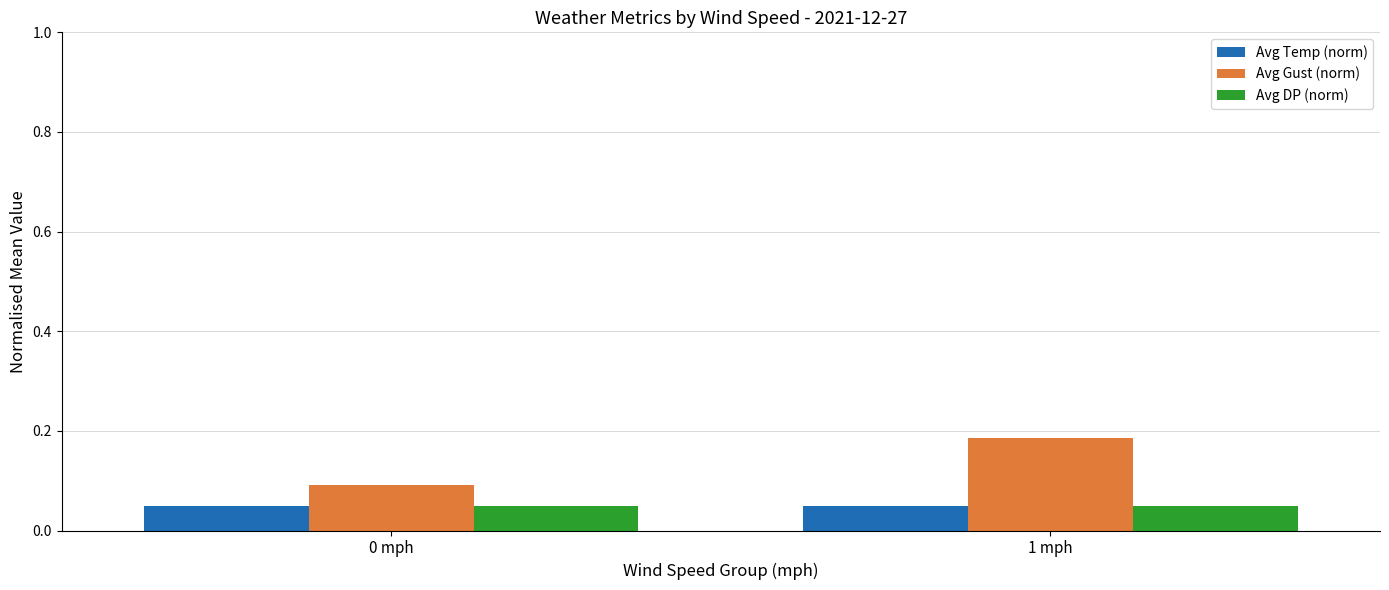

Which series has the largest range (max minus min)?

Avg Gust (norm)